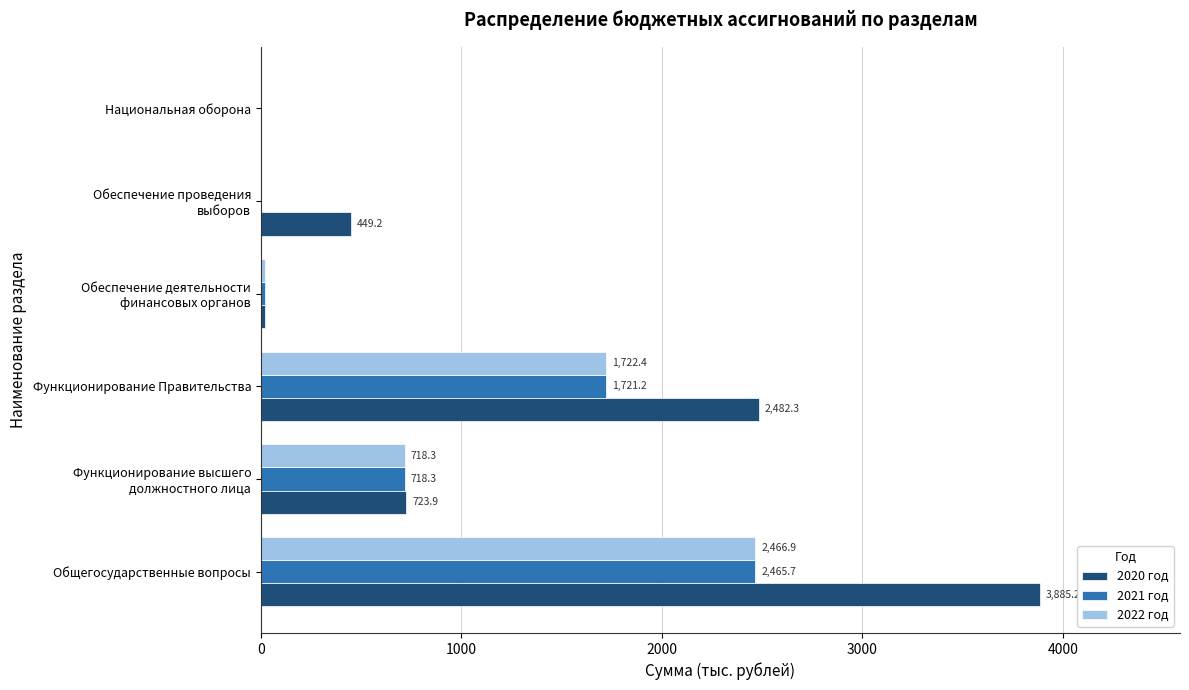

True or false: 2020 год has a value of 3893.2 at Функционирование Правительства.

False